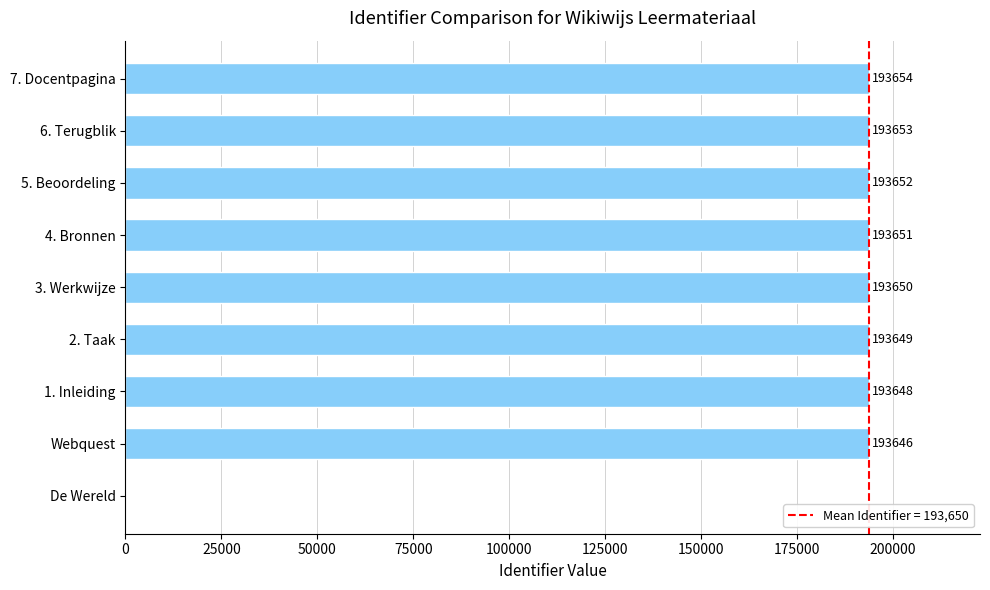

Between 2. Taak and 6. Terugblik, which is larger?

6. Terugblik